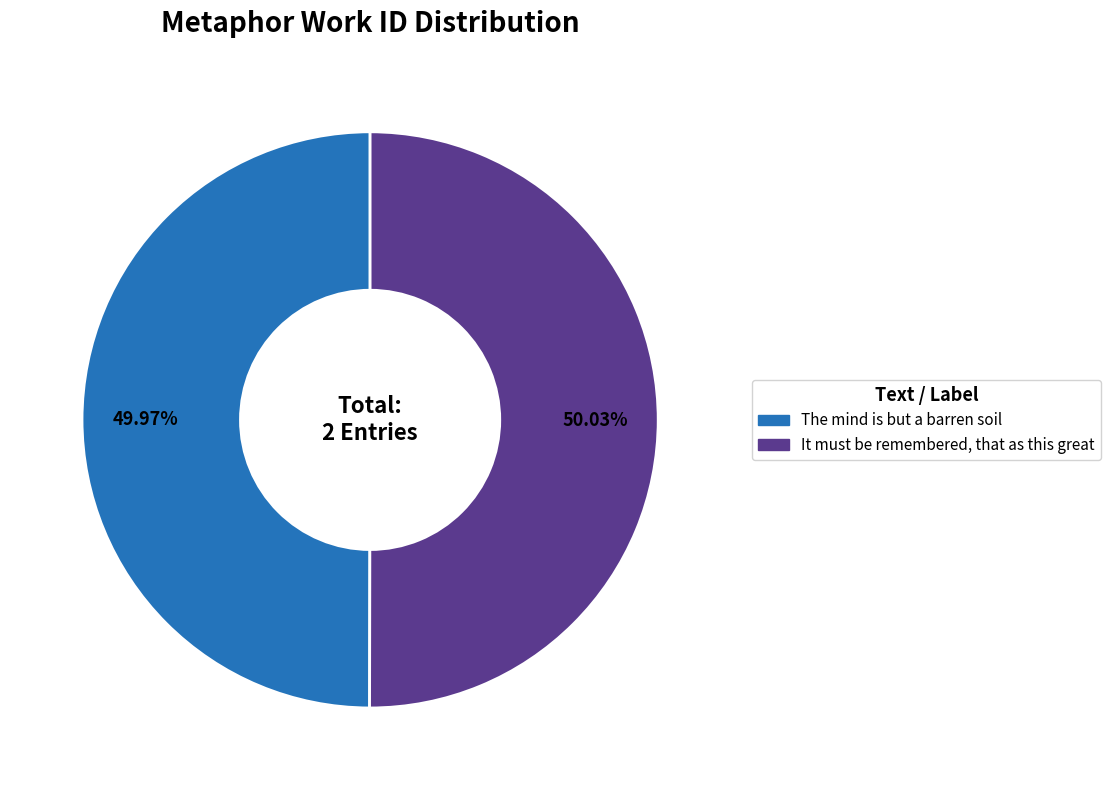

Is there a majority slice in this chart?

Yes